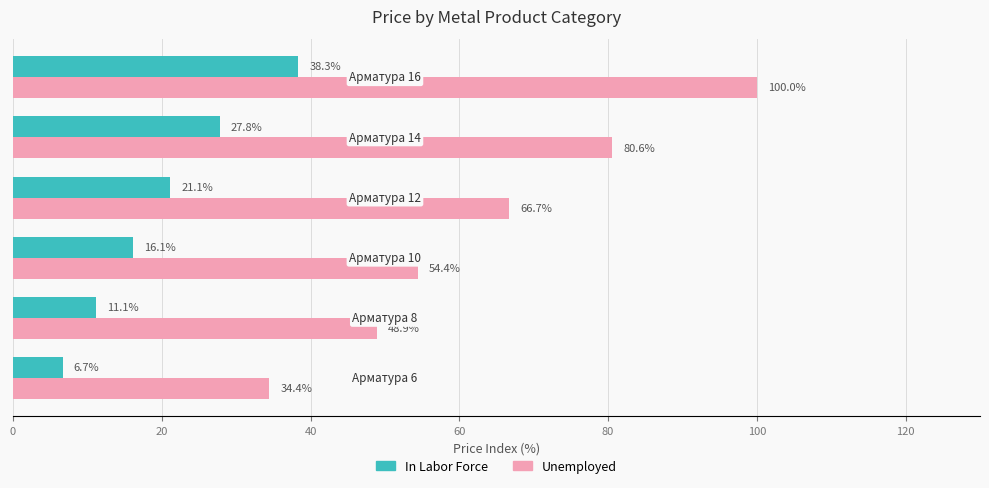

Which series has the largest total across all categories?

Unemployed